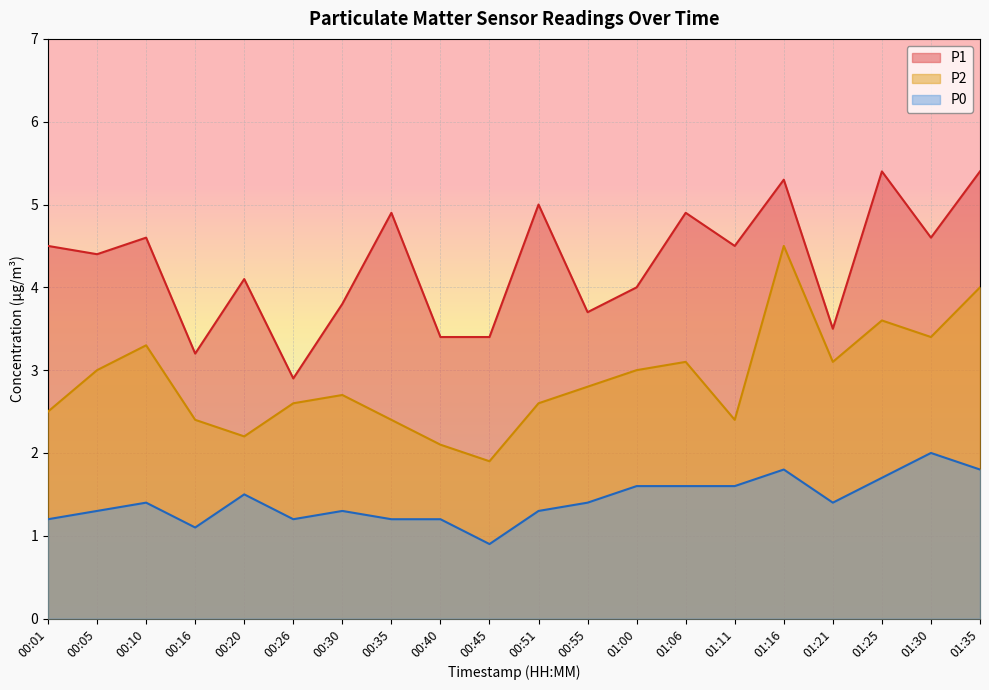

True or false: P1 has more than 2 interior local peaks.

True